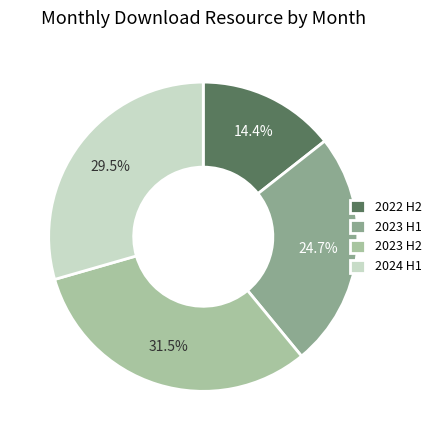

Do 2024 H1 and 2022 H2 together represent more than half of the pie?

No